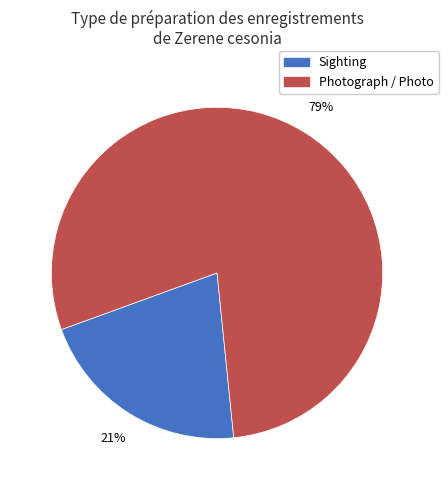

To the nearest percent, what is the average slice percentage?

50%